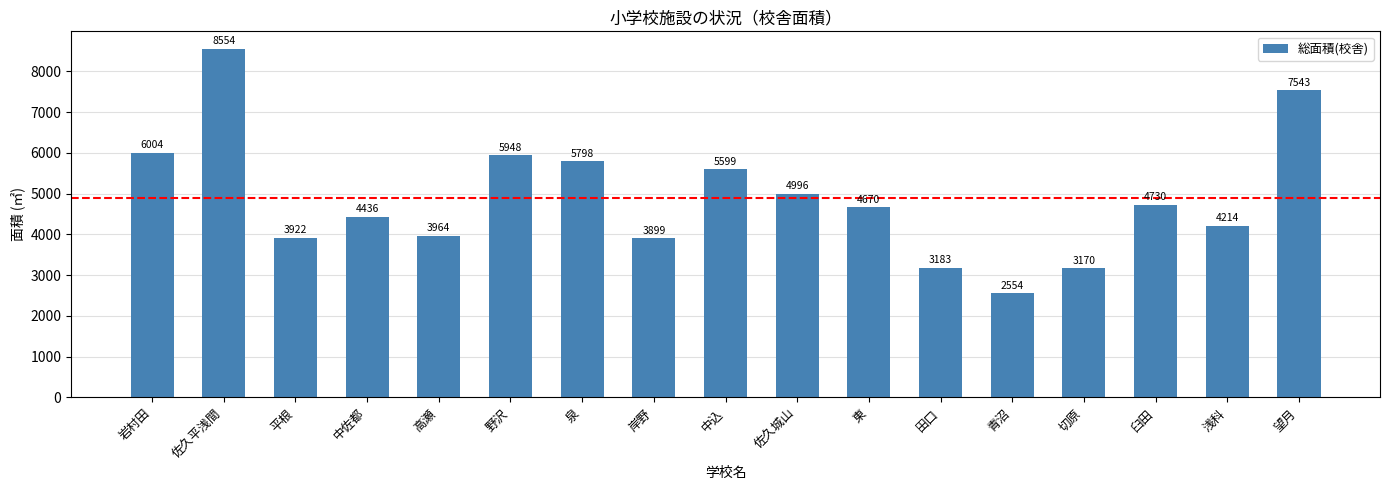

What is the label of the 9th bar from the left?

中込